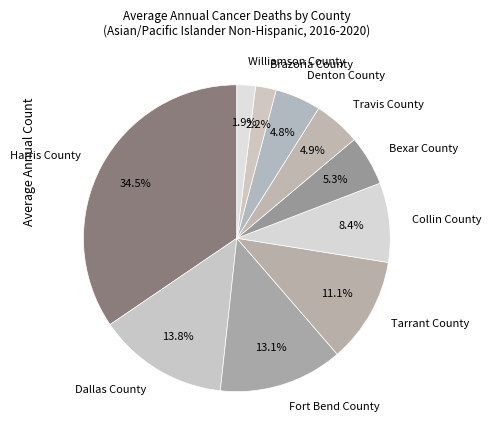

True or false: Williamson County accounts for 2% of the total.

True